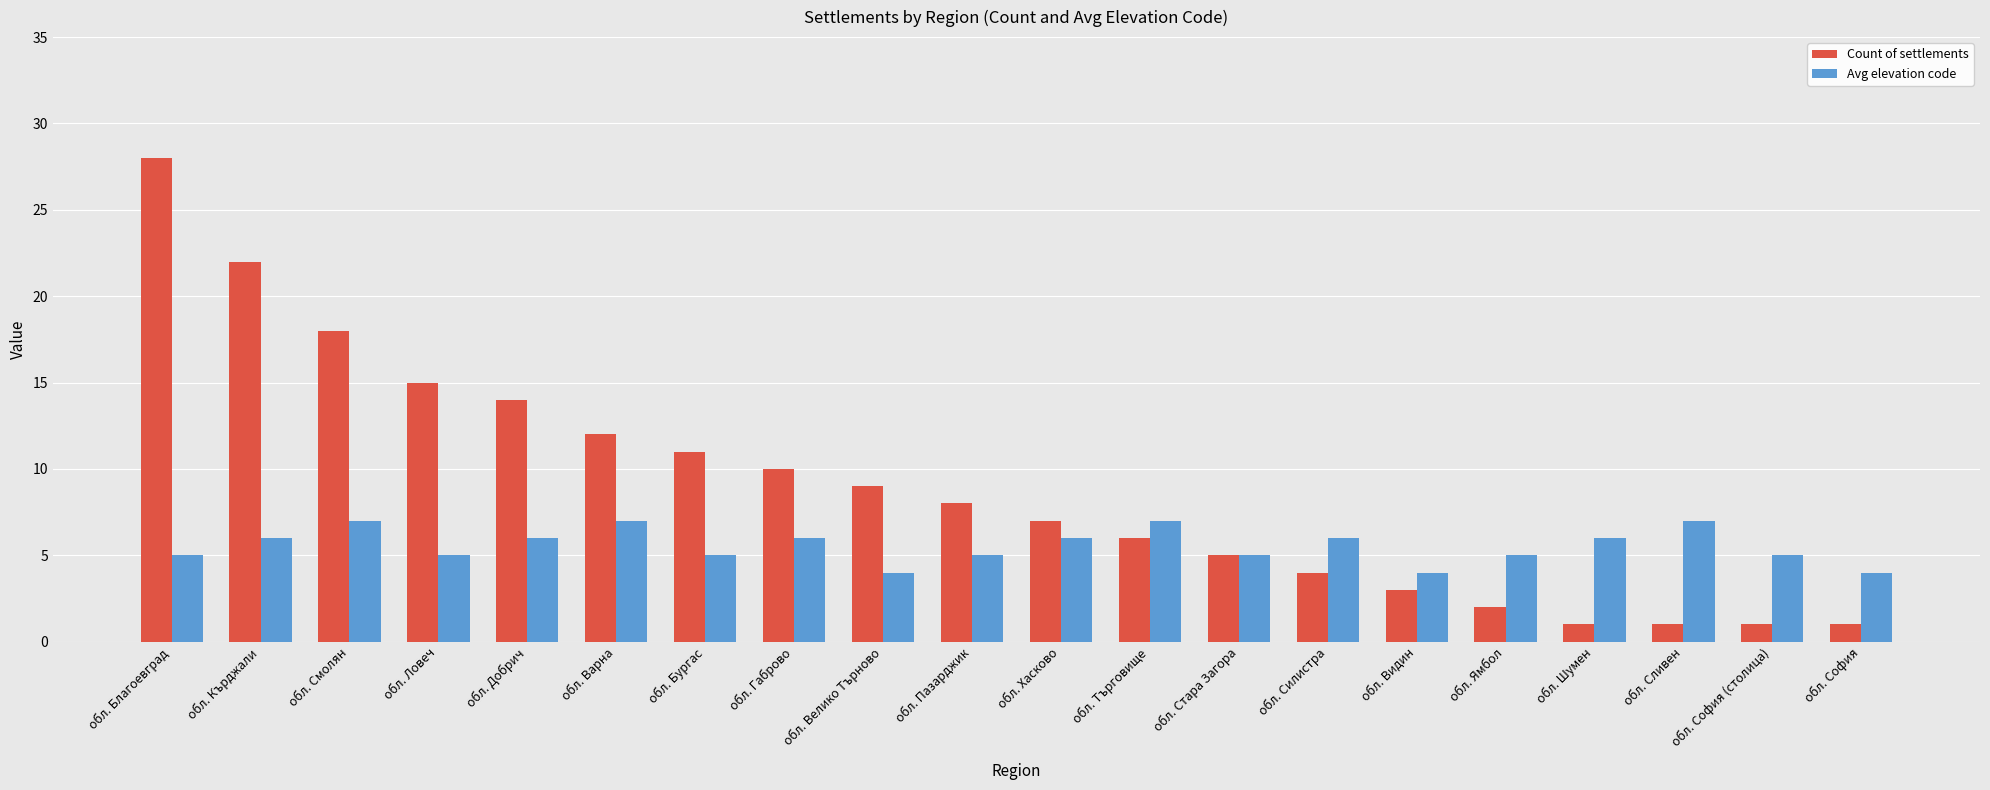

True or false: Count of settlements has a value of 3 at обл. Видин.

True